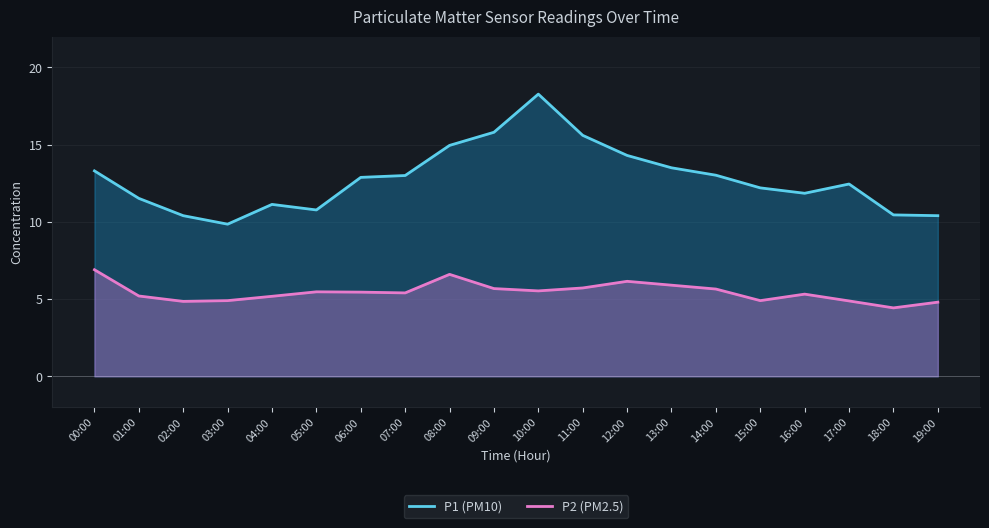

At how many categories does at least one series exceed 10?

19